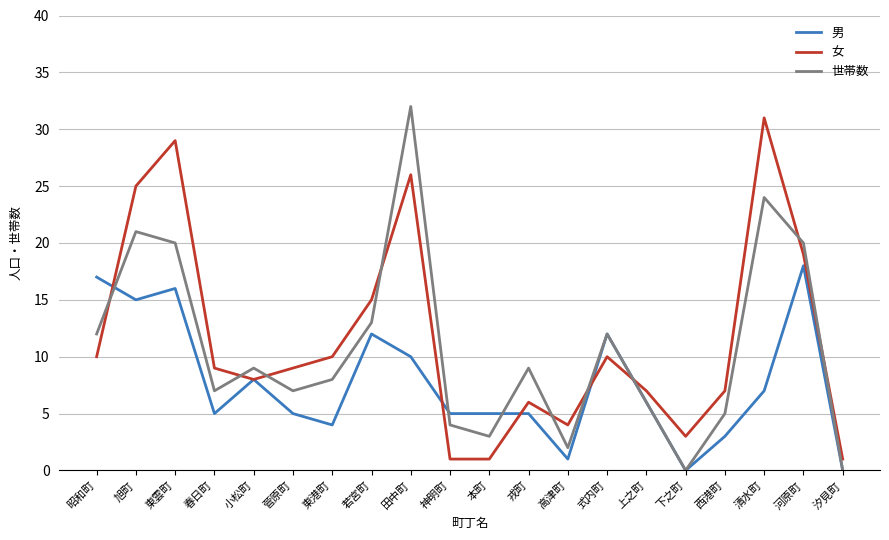

The 男 series shows 3 at 西港町. True or false?

True